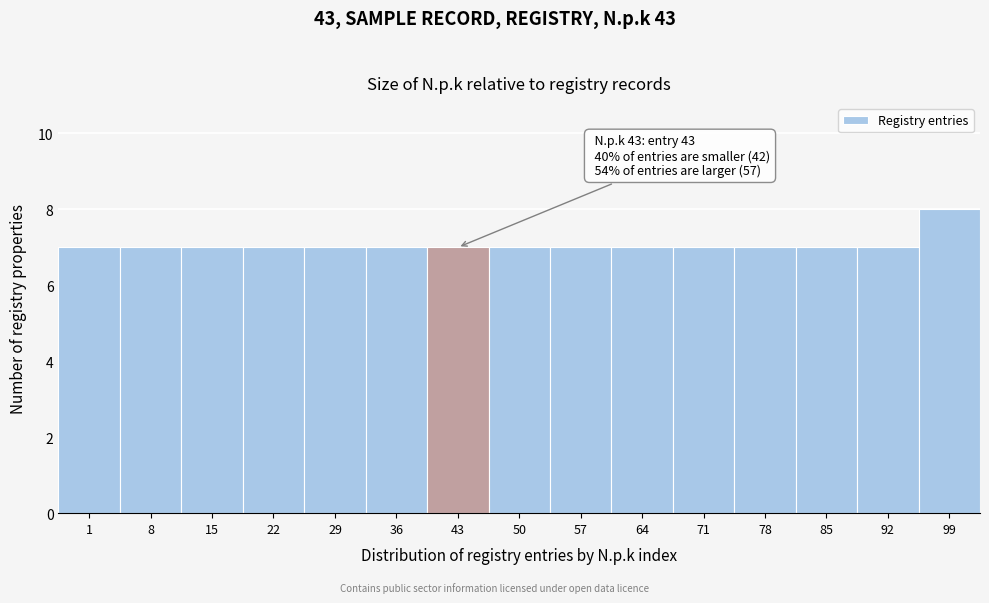

Reading left to right, what are all the values shown in this chart?

1=7	8=7	15=7	22=7	29=7	36=7	43=7	50=7	57=7	64=7	71=7	78=7	85=7	92=7	99=8